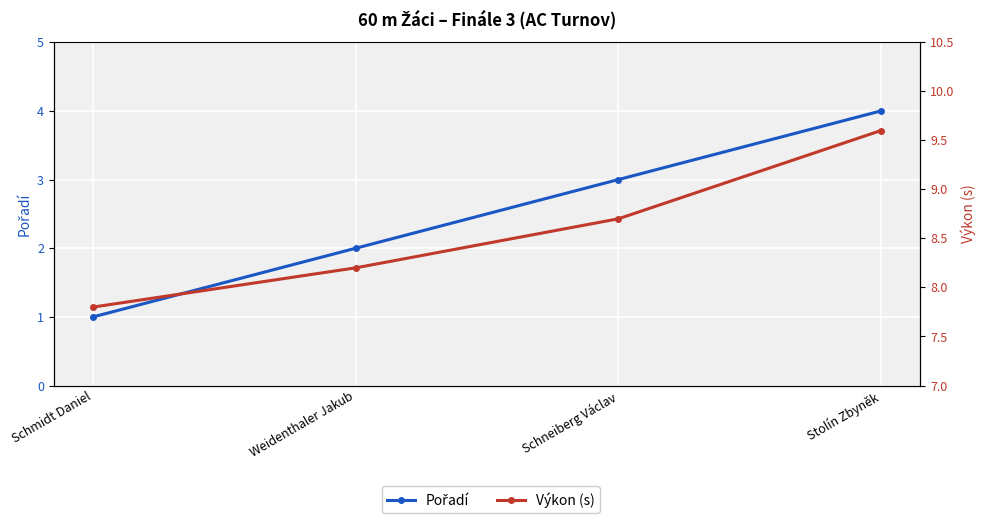

What is the value of the Pořadí point at the 4th from the left?

4.0